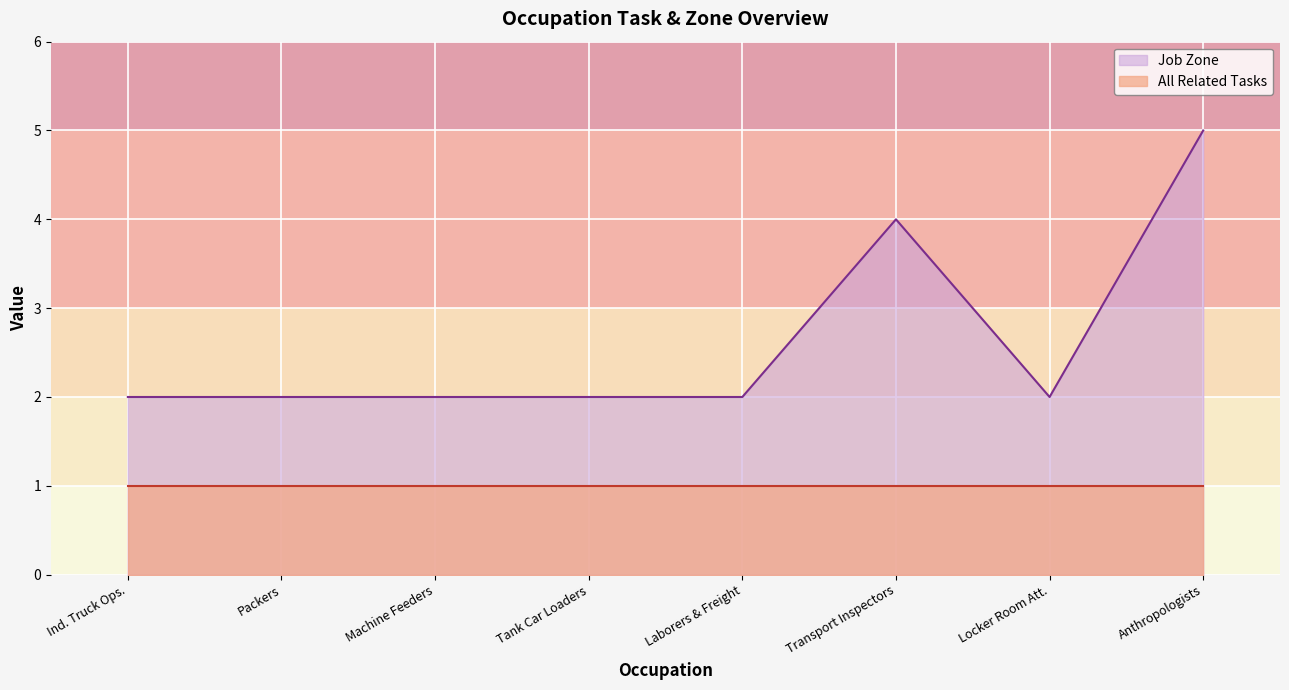

How many values are between 2 and 4?

7